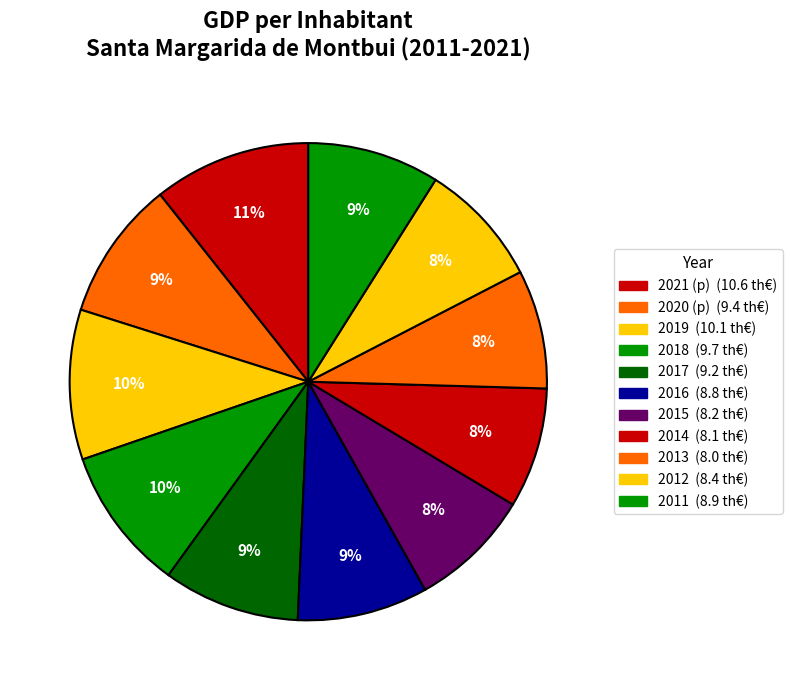

Count the number of slices in the pie.

11